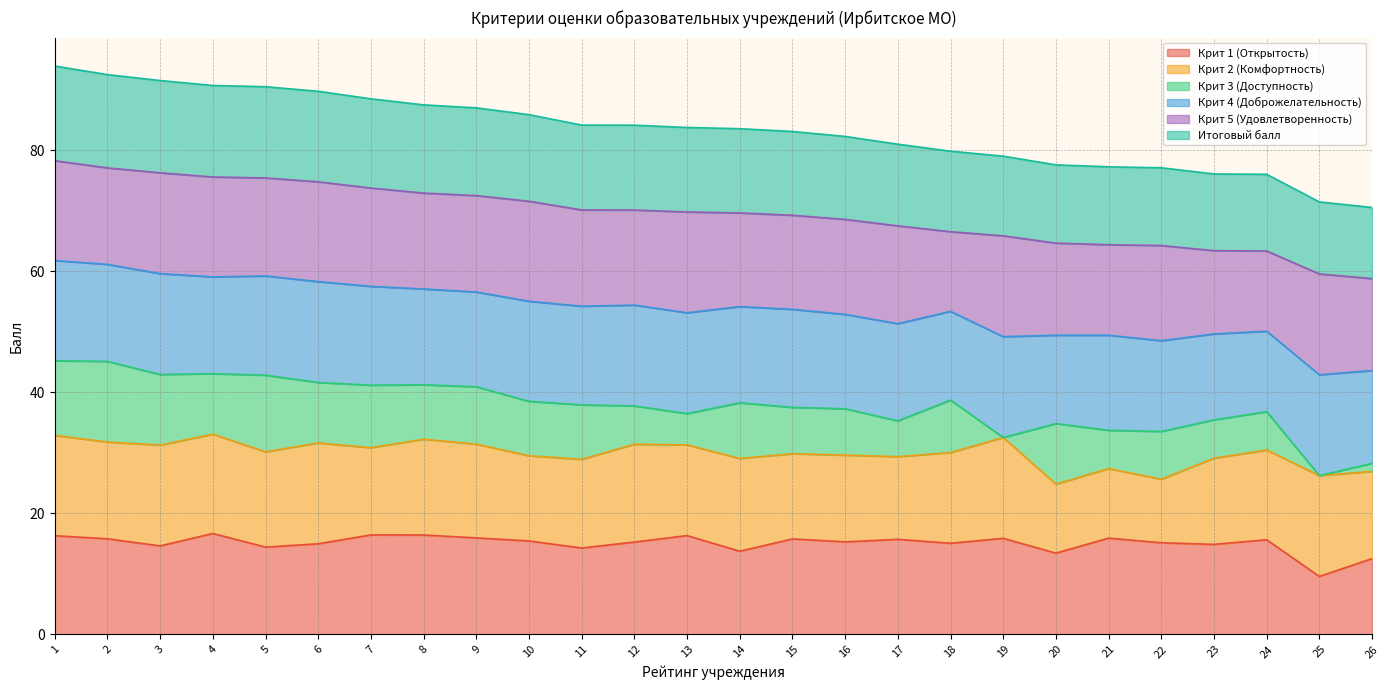

At which label does Крит 2 (Комфортность) reach its minimum?

22